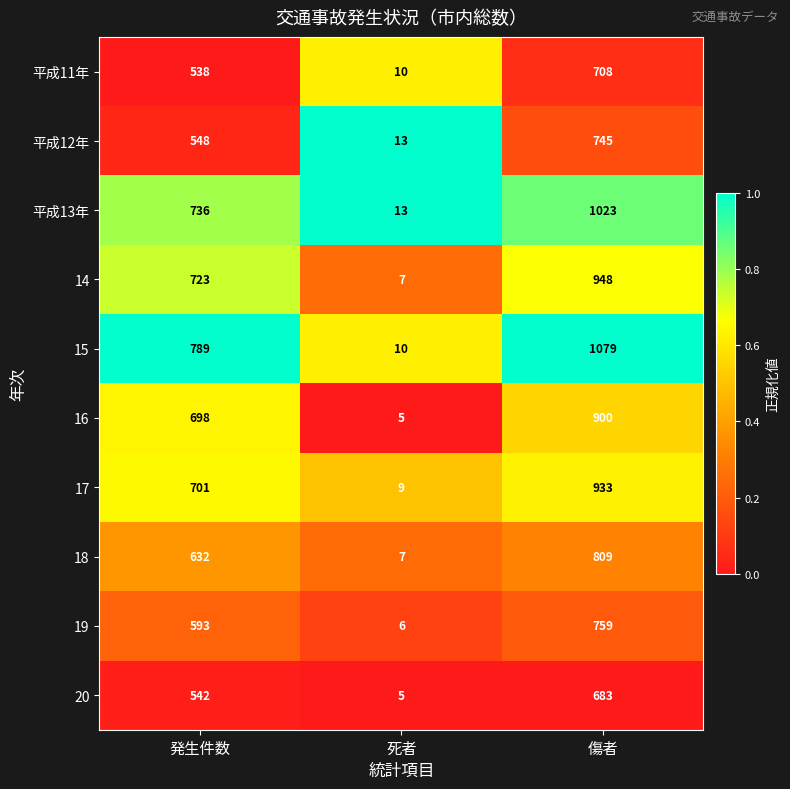

Which series changed the most between 発生件数 and 傷者?

15